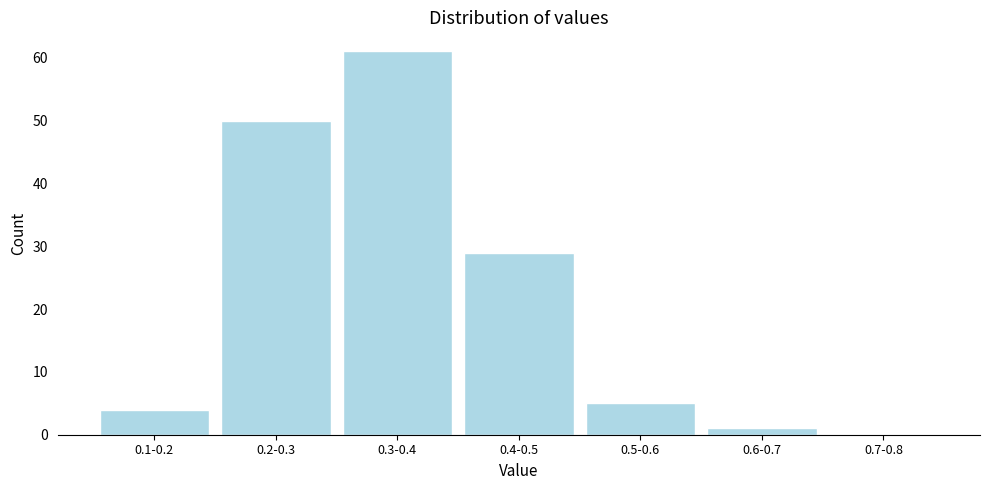

Reading right to left, extract all data points from this chart.

0.7-0.8=0	0.6-0.7=1	0.5-0.6=5	0.4-0.5=29	0.3-0.4=61	0.2-0.3=50	0.1-0.2=4